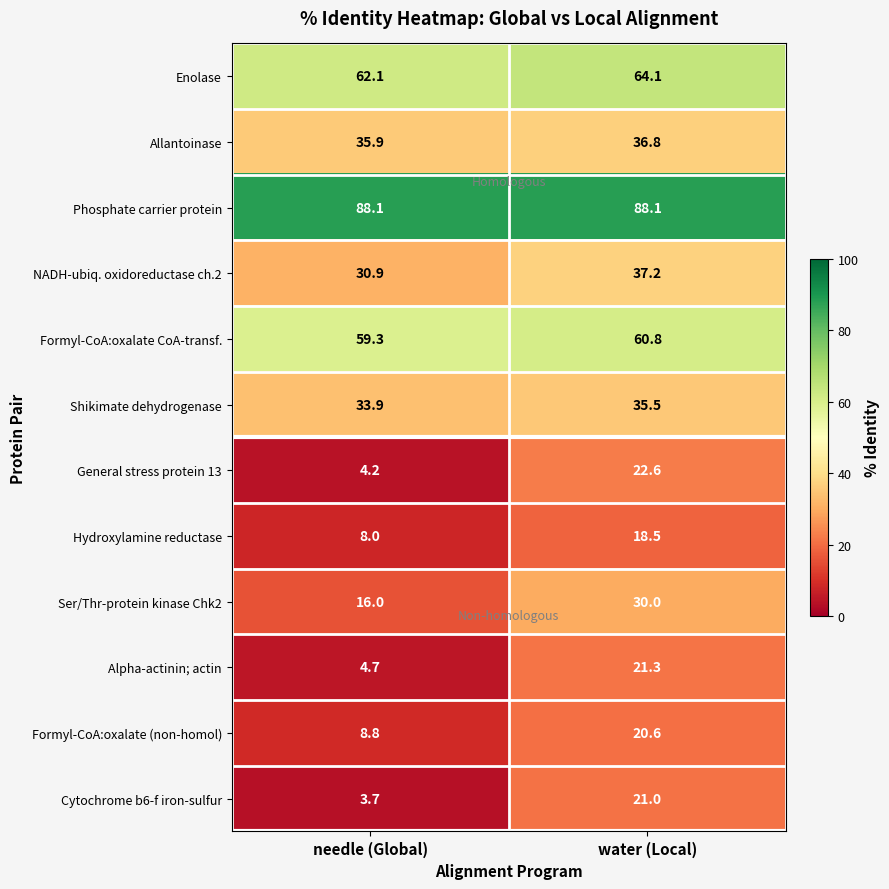

The value of Cytochrome b6-f iron-sulfur at needle (Global) is 5.7. True or false?

False